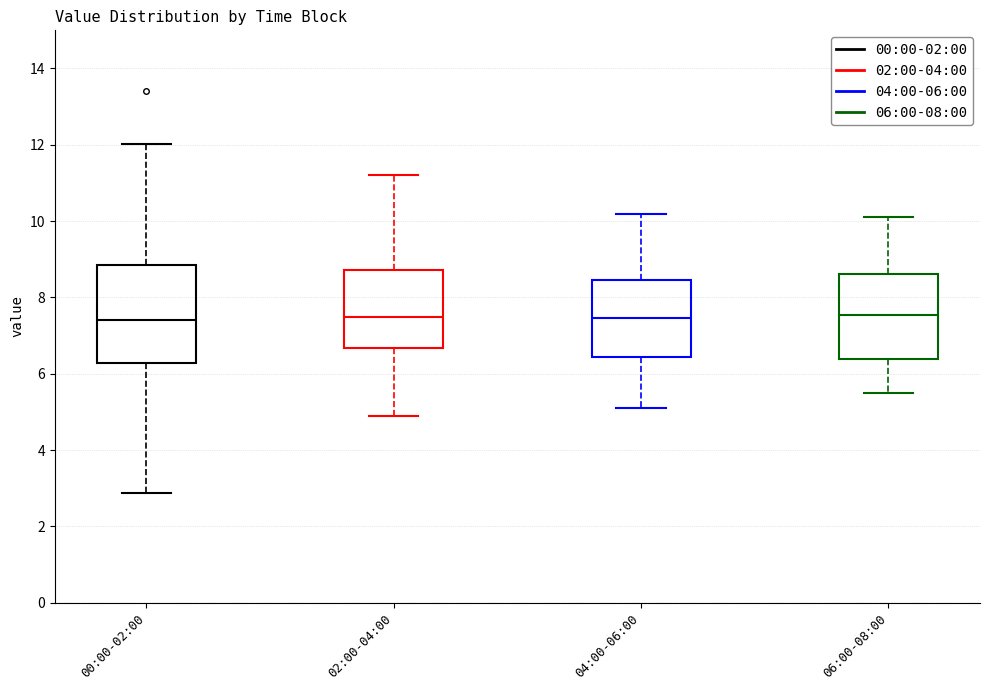

Reading left to right, transcribe this box plot: for each box, give where its median line is, the range the box spans, and where its two whiskers end, as read against the y-axis. The values are not printed on the chart, so give them approximately, as read against the axis.

00:00-02:00: median 7.4, box 6.2 to 8.8, whiskers 2.8 to 12.0
02:00-04:00: median 7.6, box 6.6 to 8.8, whiskers 5.0 to 11.2
04:00-06:00: median 7.4, box 6.4 to 8.4, whiskers 5.2 to 10.2
06:00-08:00: median 7.6, box 6.4 to 8.6, whiskers 5.6 to 10.2